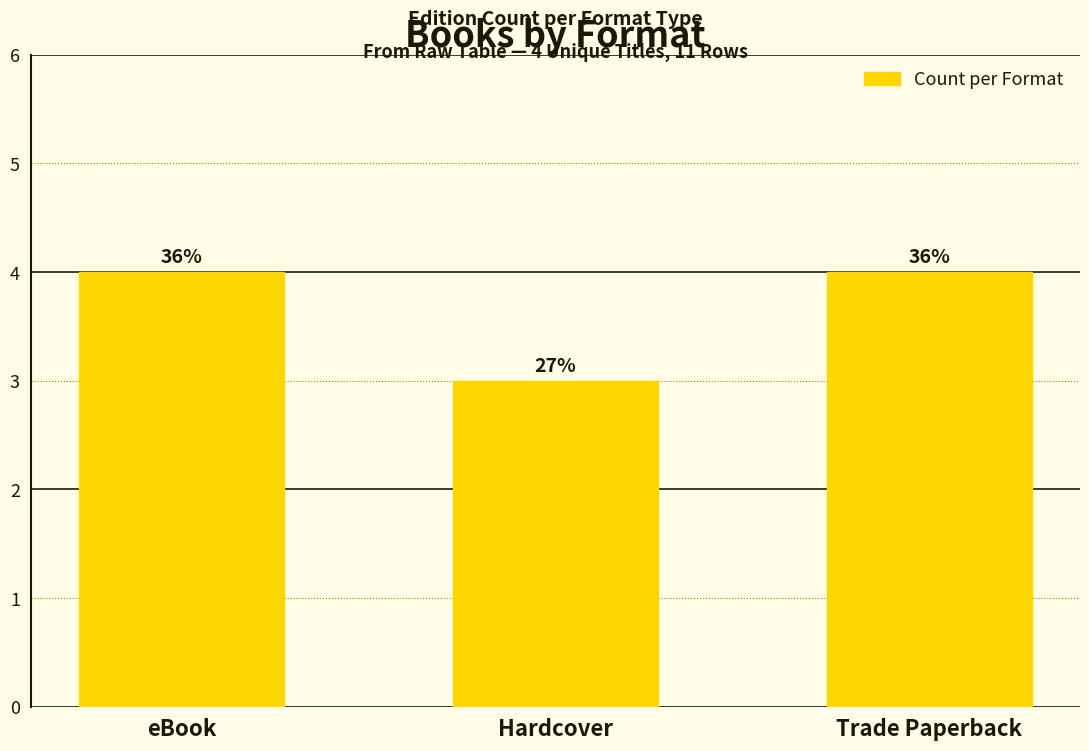

Reading left to right, transcribe all the data shown in this chart.

4	3	4